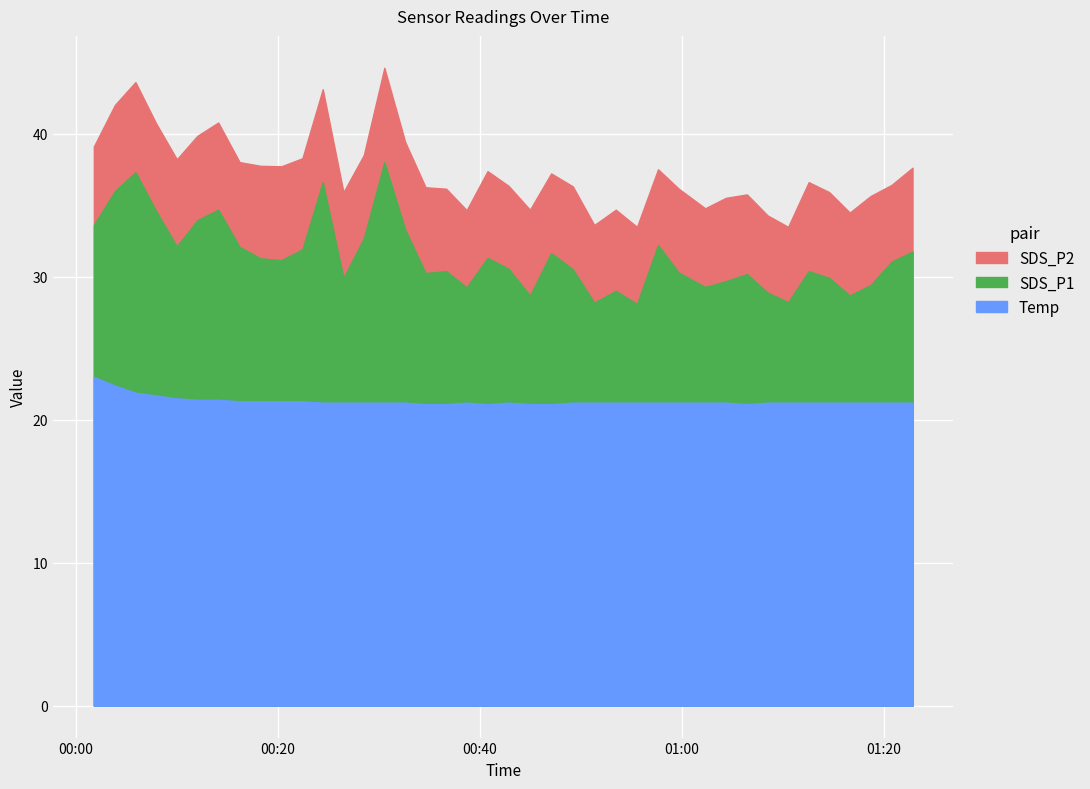

Rank the series by their maximum value, from lowest to highest.

SDS_P2, SDS_P1, Temp